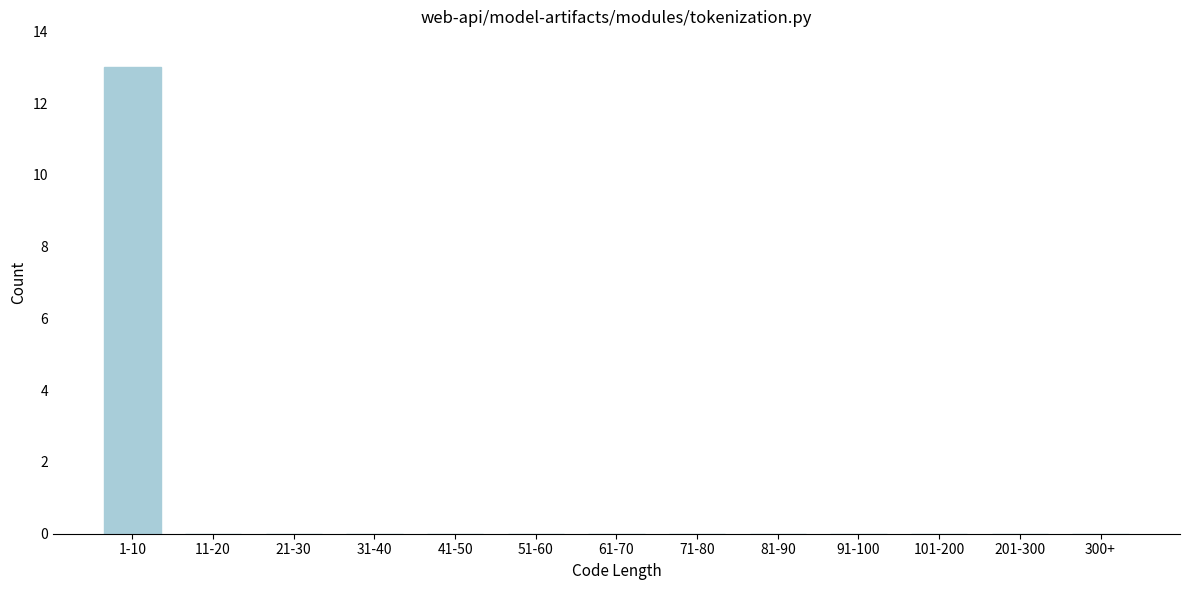

Reading left to right, extract all data points from this chart.

1-10=13	11-20=0	21-30=0	31-40=0	41-50=0	51-60=0	61-70=0	71-80=0	81-90=0	91-100=0	101-200=0	201-300=0	300+=0